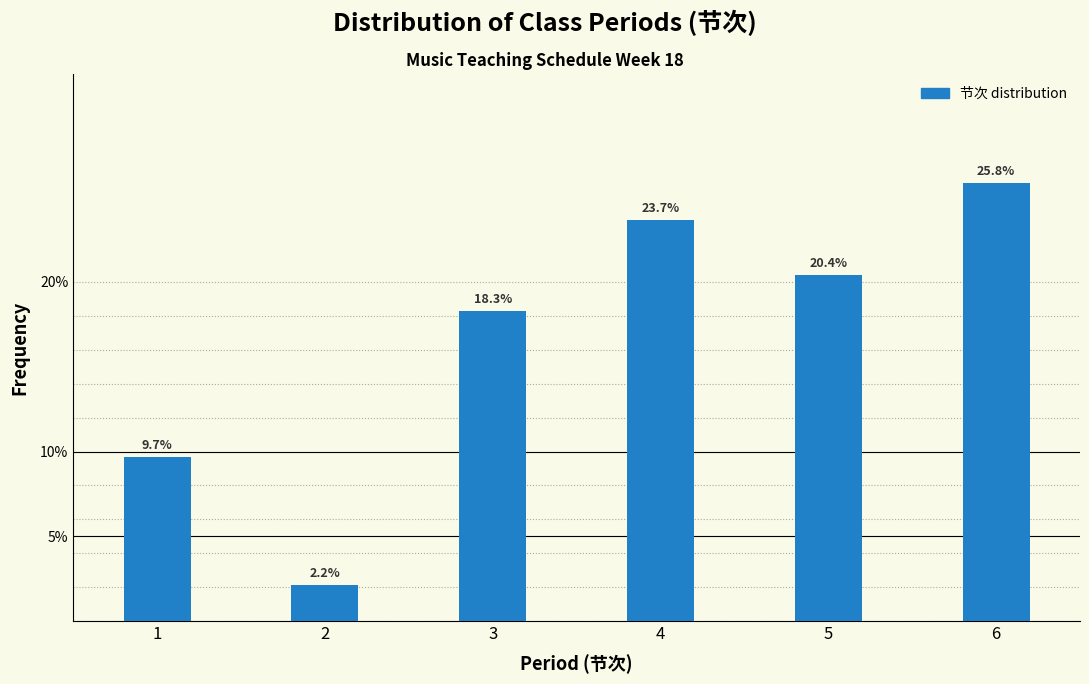

Reading left to right, transcribe all the data shown in this chart.

9.7	2.2	18.3	23.7	20.4	25.8